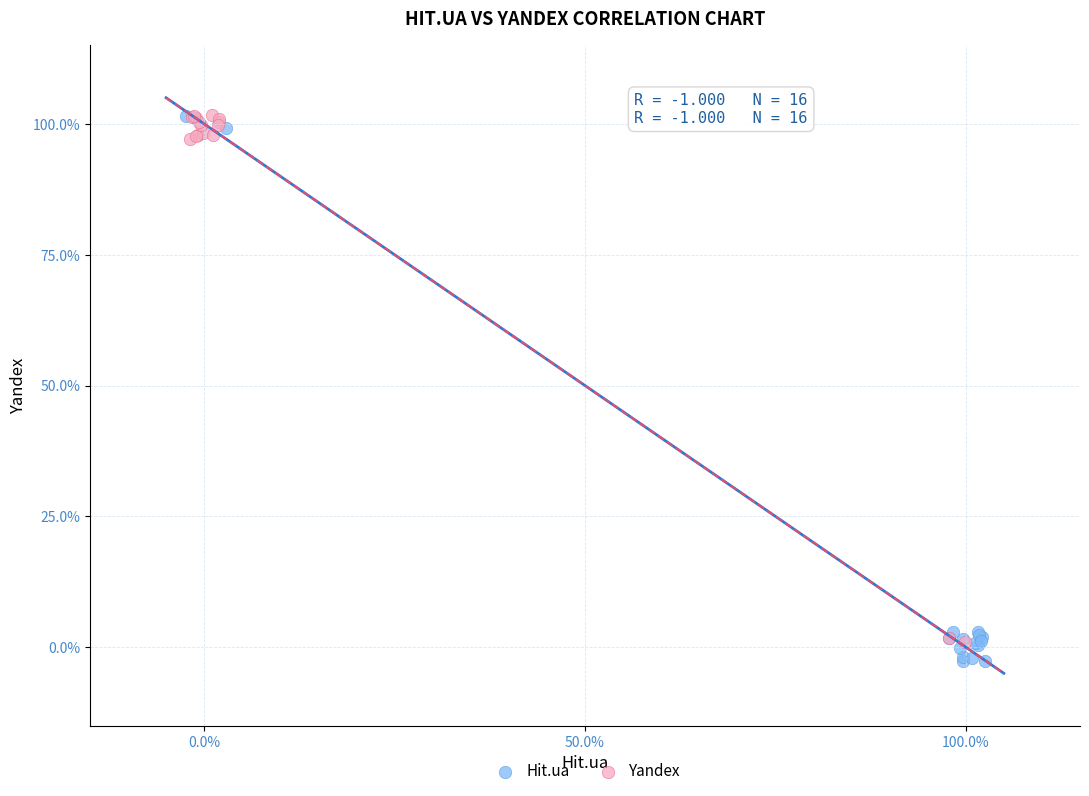

Which series reaches the minimum Y coordinate?

Hit.ua